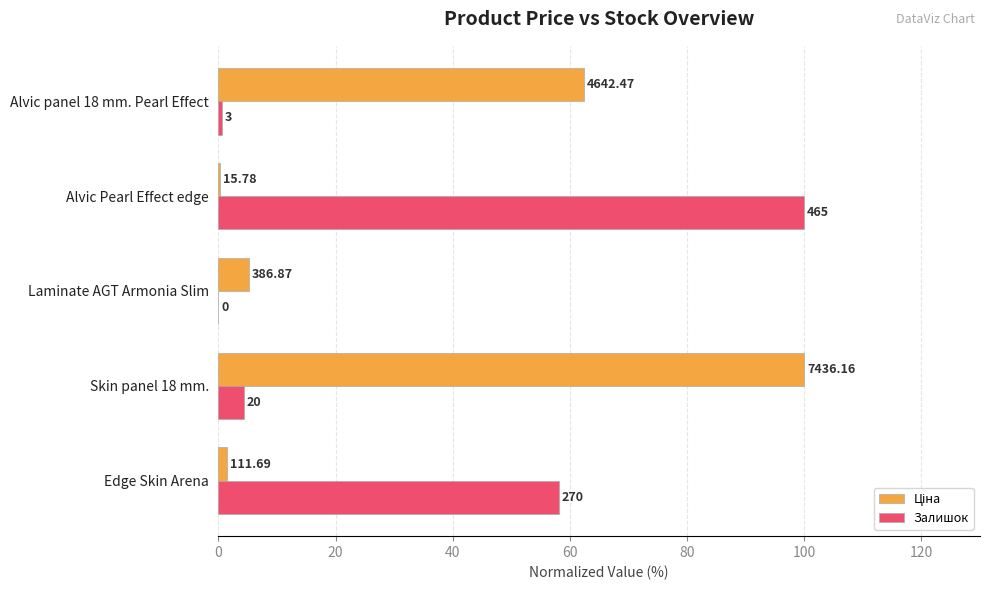

Reading left to right, what are all the values shown in this chart?

Ціна: 1.5	100.0	5.2	0.2	62.4
Залишок: 58.1	4.3	0.0	100.0	0.6